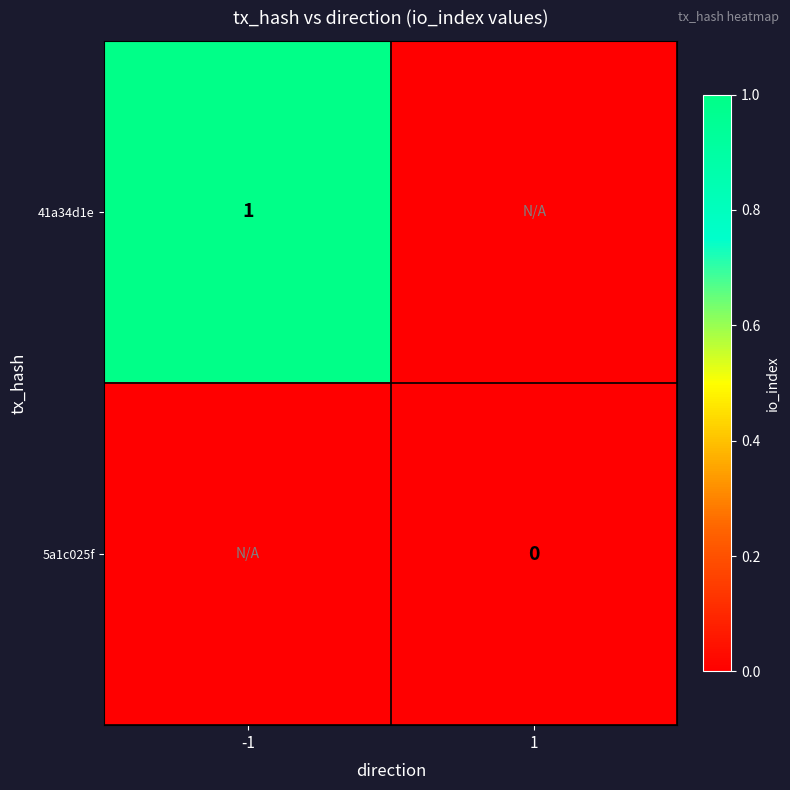

The 41a34d1e series shows 1 at -1. True or false?

True